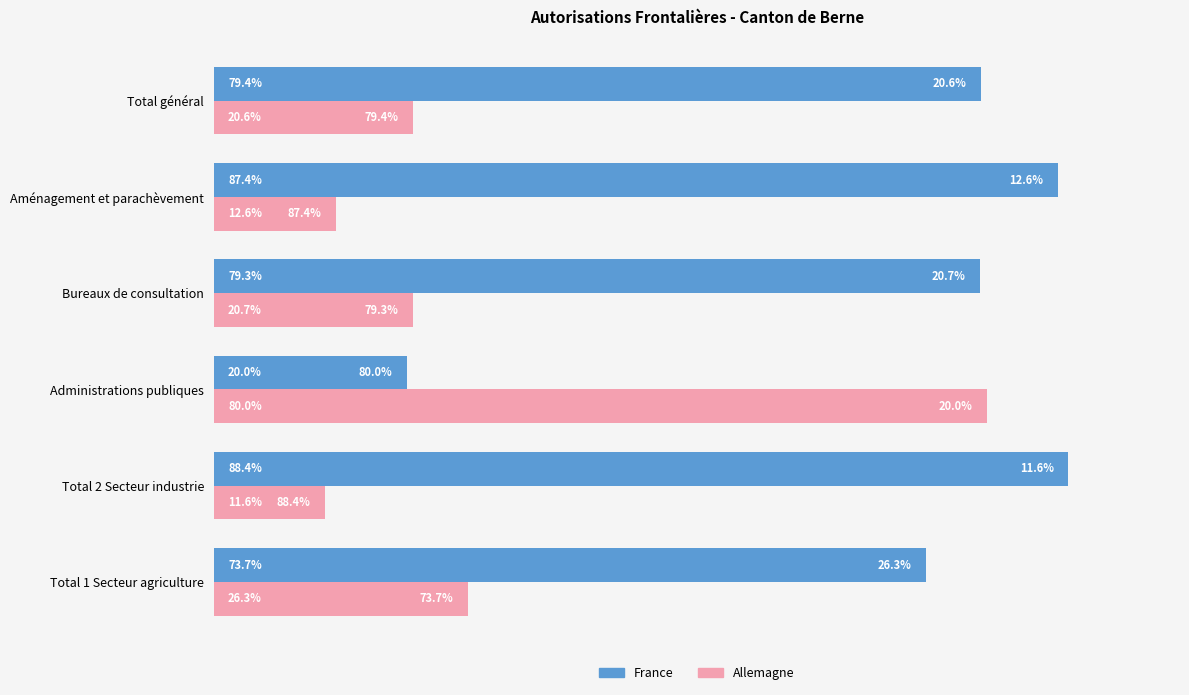

Rank the series by their maximum value, from highest to lowest.

France, Allemagne